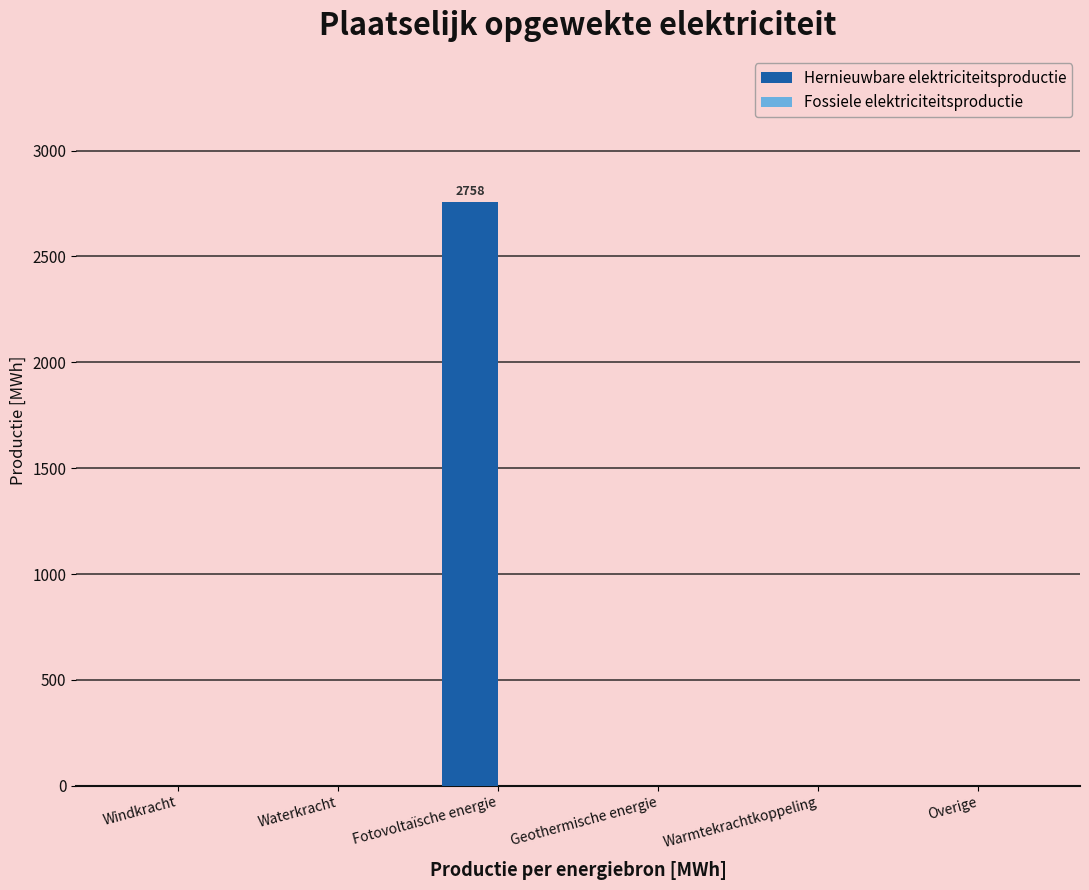

What is the greatest value displayed?

2758.1